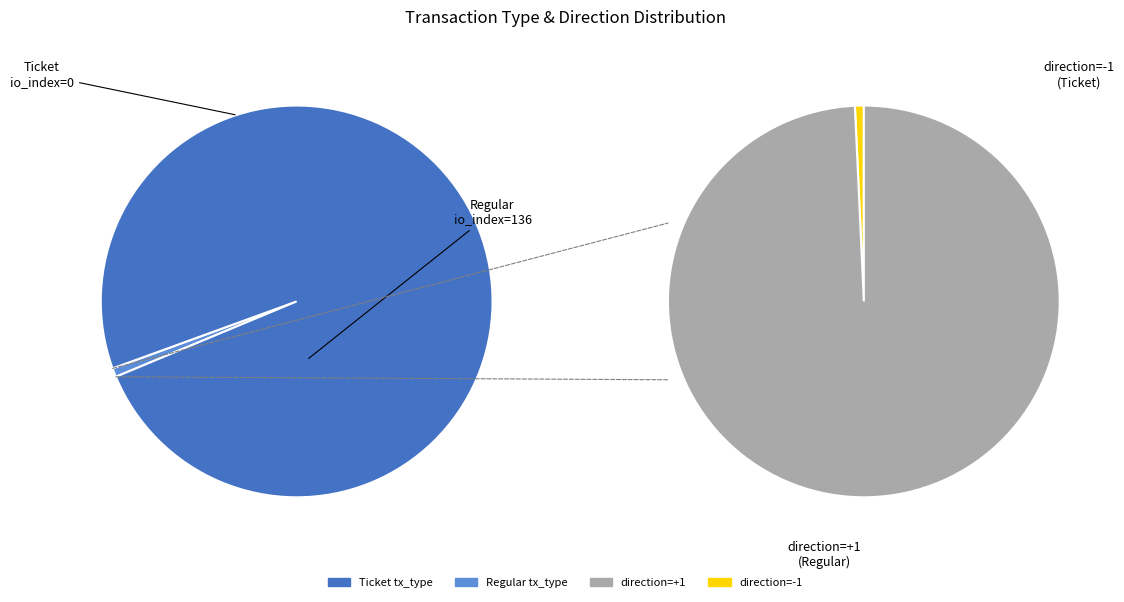

How many segments does this pie chart have?

2